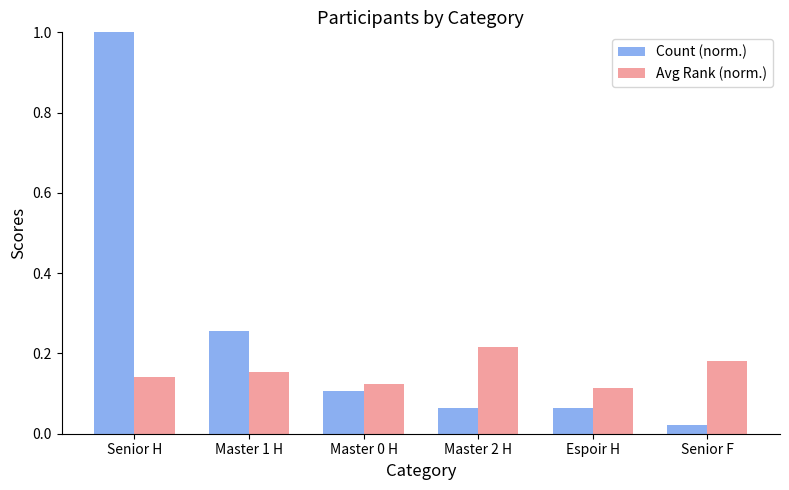

Which series has the largest total across all categories?

Count (norm.)